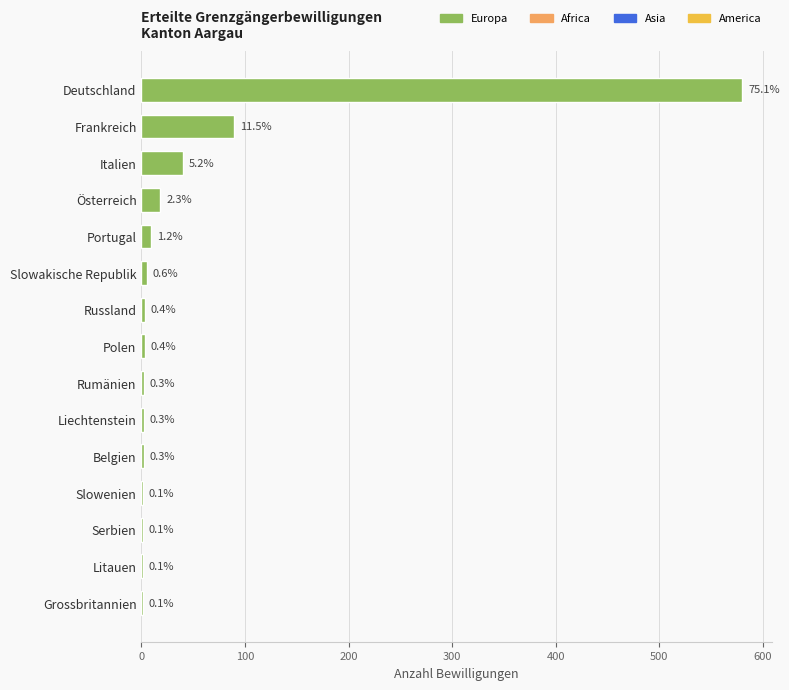

Are the bars horizontal?

Yes